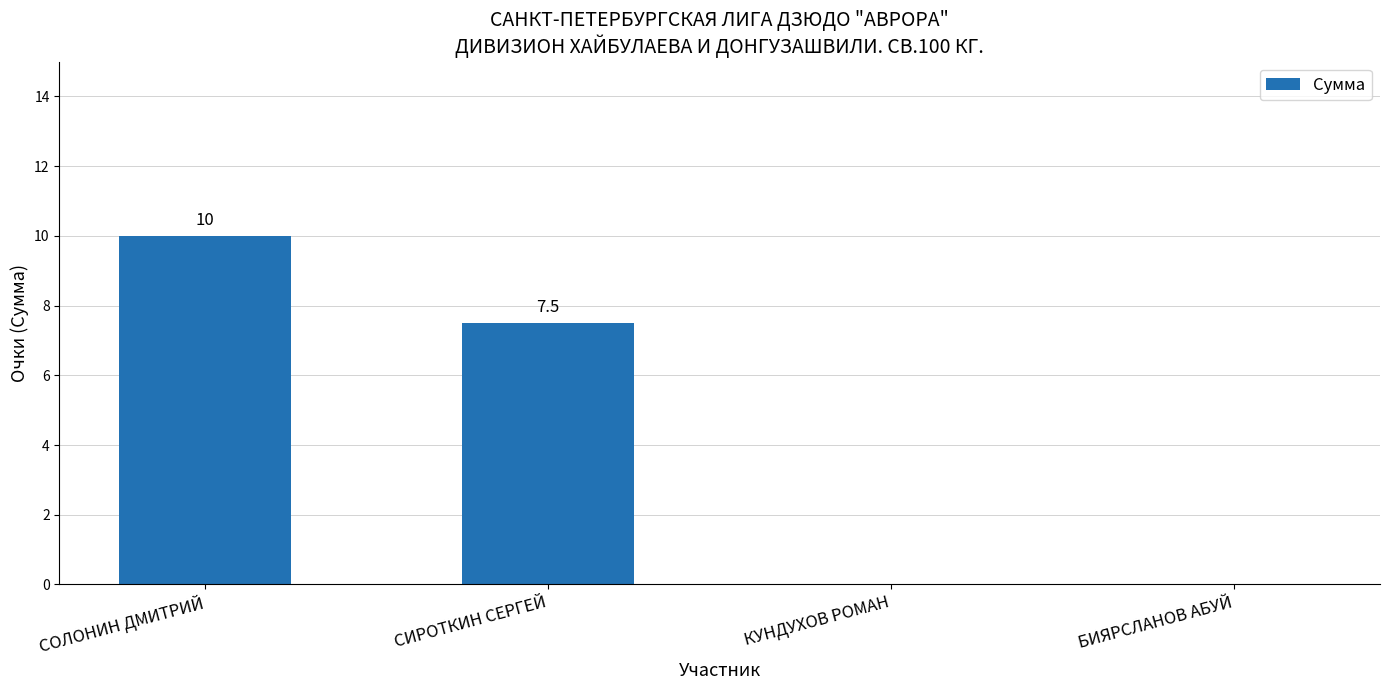

What is the change in value from СОЛОНИН ДМИТРИЙ to БИЯРСЛАНОВ АБУЙ?

-10.0